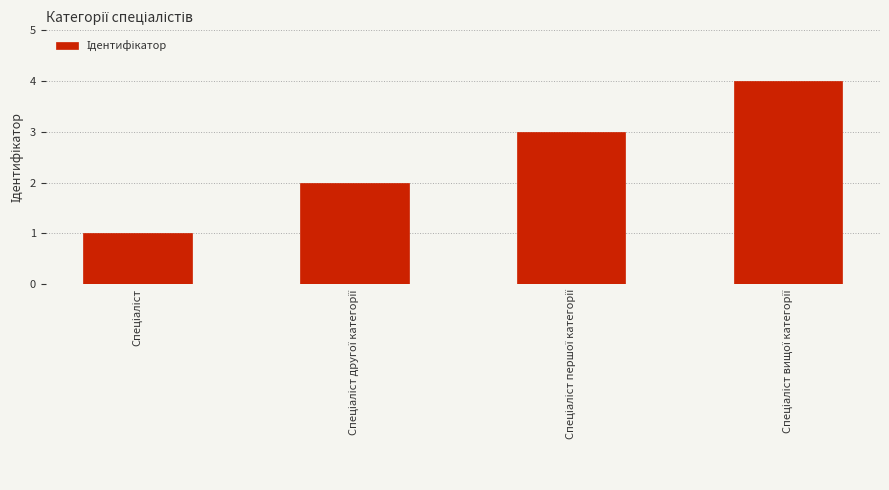

How many data points does each series have?

4